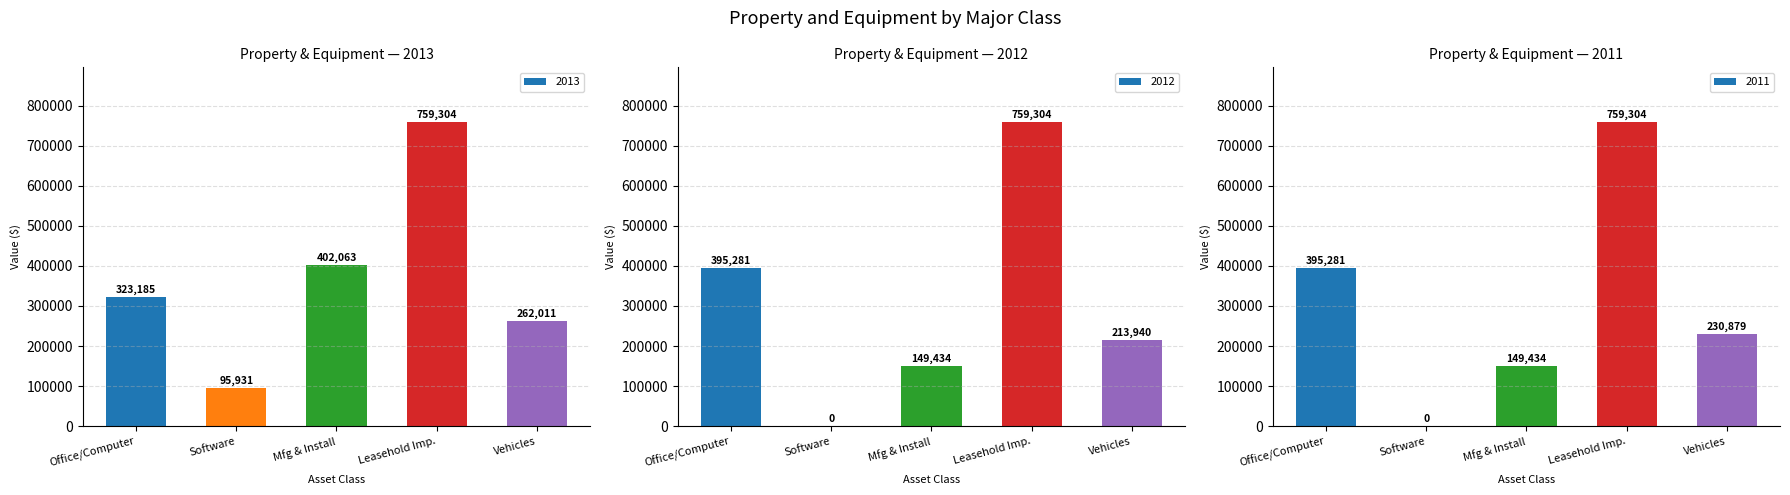

Reading left to right, what are all the values shown in this chart?

2013: Office/Computer=323185	Software=95931	Mfg & Install=402063	Leasehold Imp.=759304	Vehicles=262011
2012: Office/Computer=395281	Software=0	Mfg & Install=149434	Leasehold Imp.=759304	Vehicles=213940
2011: Office/Computer=395281	Software=0	Mfg & Install=149434	Leasehold Imp.=759304	Vehicles=230879